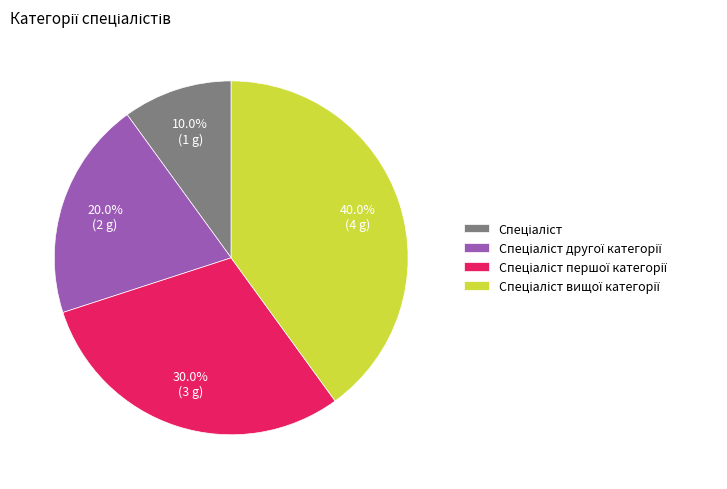

Does any single category account for the majority?

No